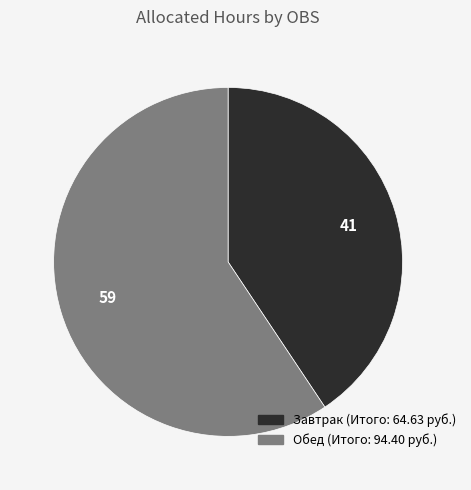

Is the sum of Завтрак and Обед greater than half?

Yes